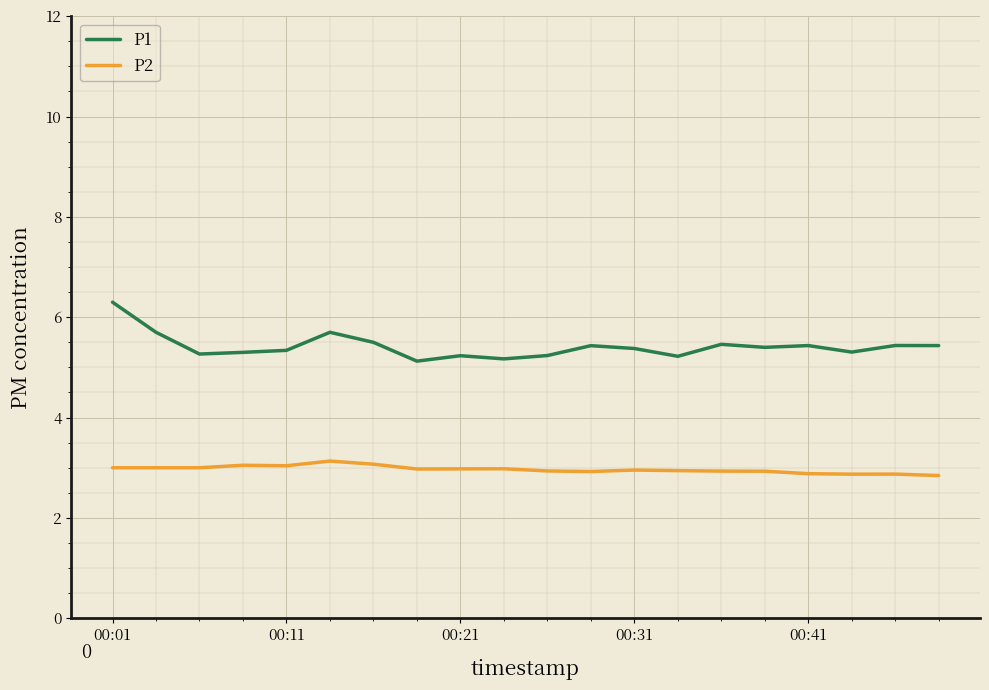

List the series in order of their overall mean, lowest first.

P2, P1